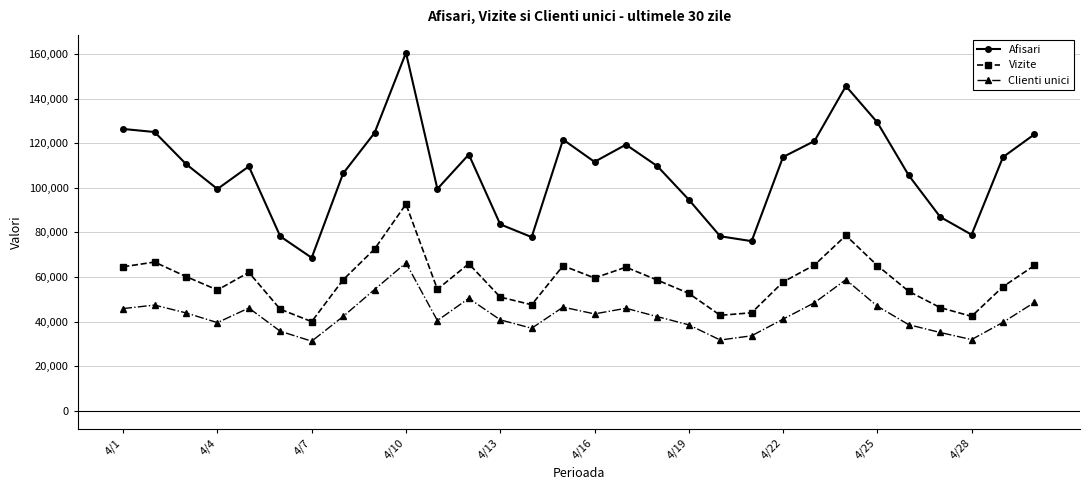

What is the lowest value of the Vizite series?

39976